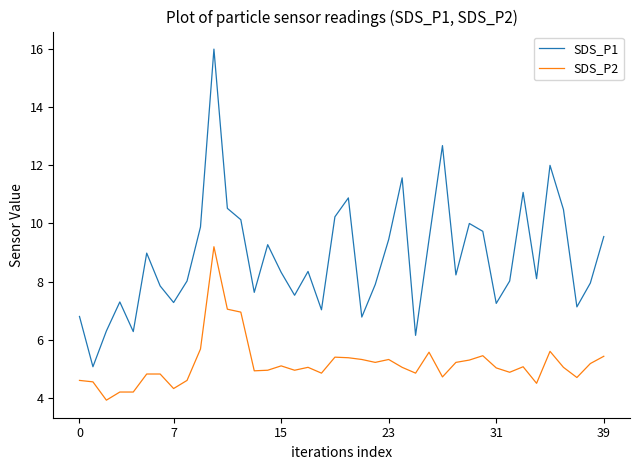

How many interior local peaks does the SDS_P1 series have?

11